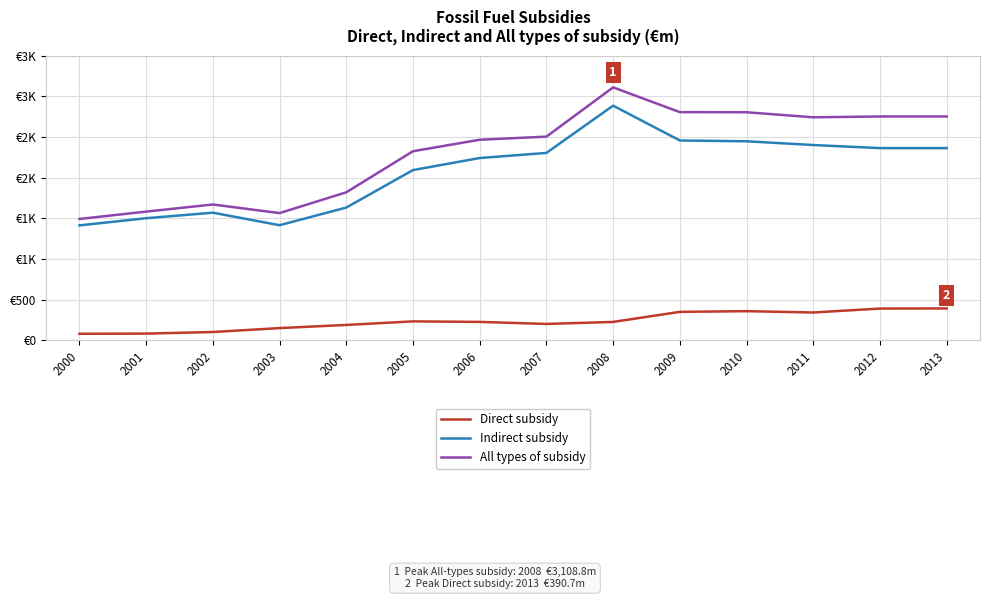

Does the chart display data point markers on the line(s)?

No